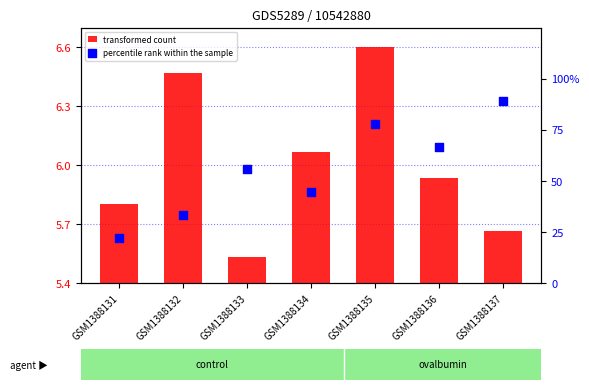

What are all the series names shown in the legend?

transformed count, percentile rank within the sample